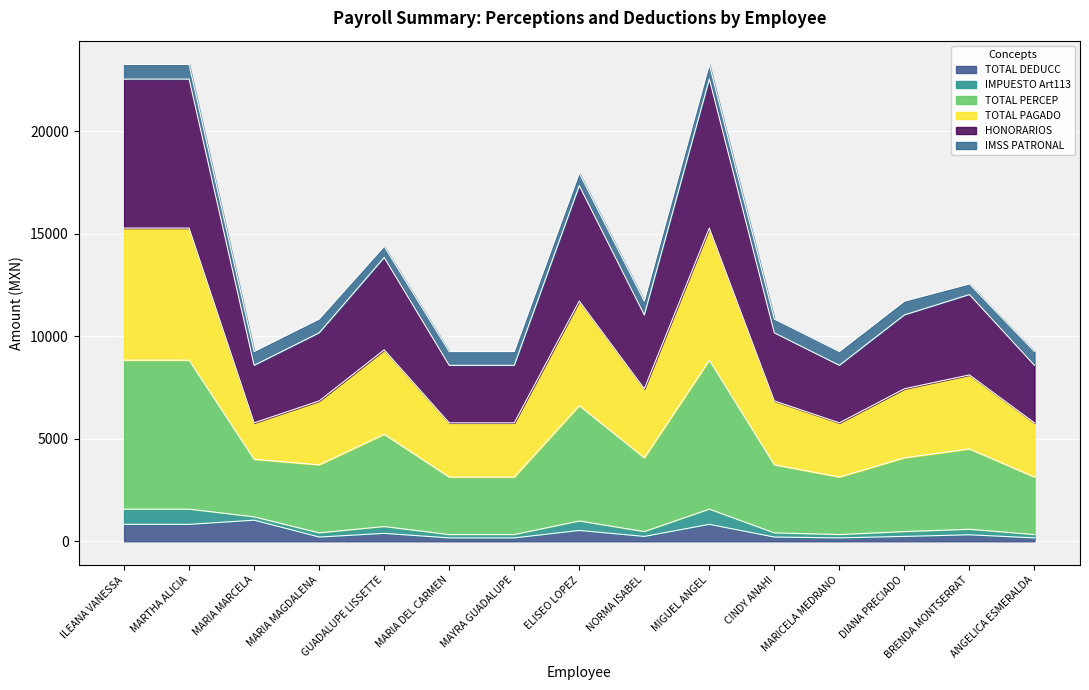

True or false: TOTAL PAGADO and IMPUESTO Art113 cross at least once.

False